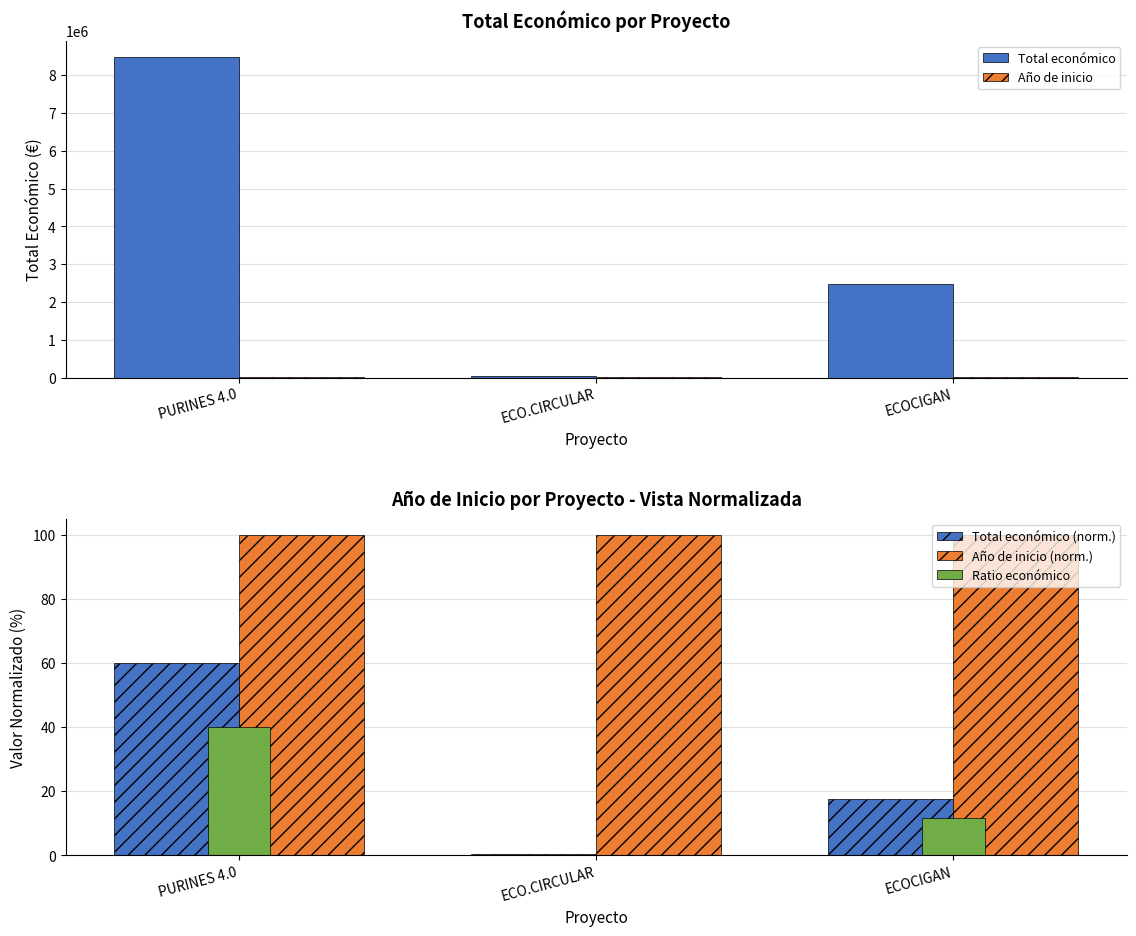

What is the value of the Ratio económico bar at the 1st from the left?

40.0